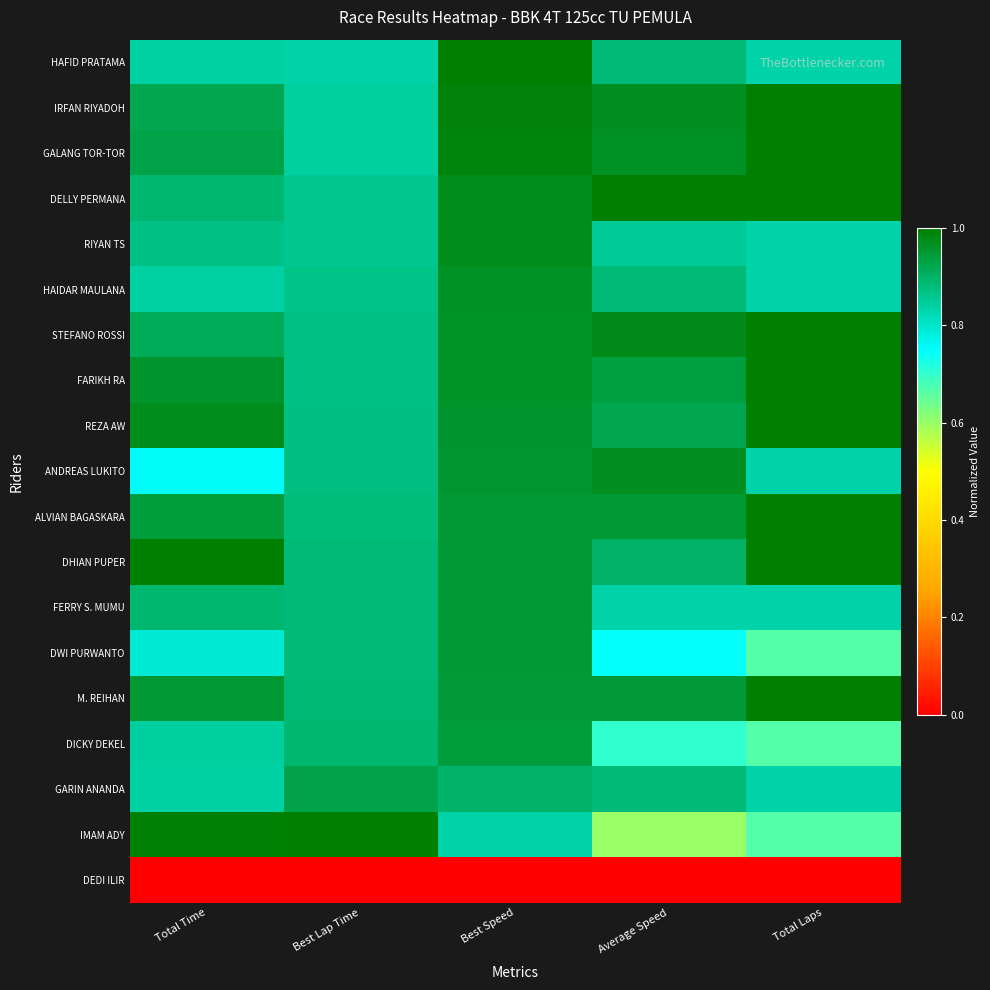

What is the total value across all series at Total Laps?

16.0